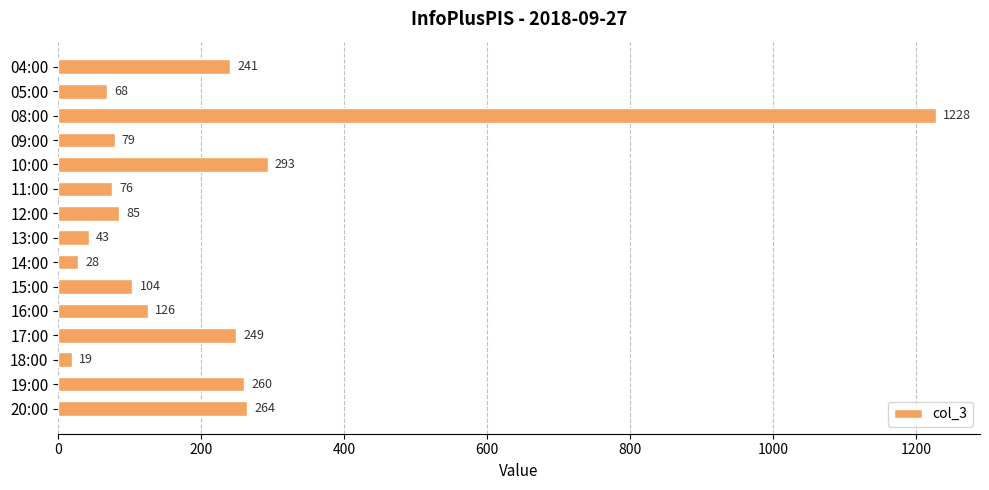

What is the average value?

211